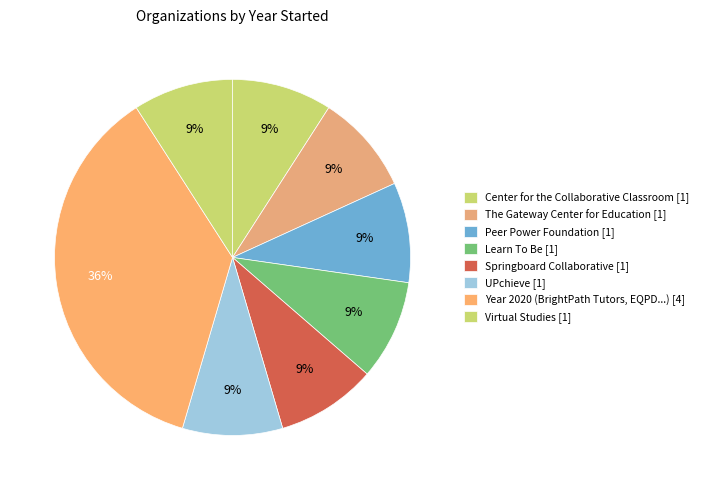

Count the number of slices in the pie.

8